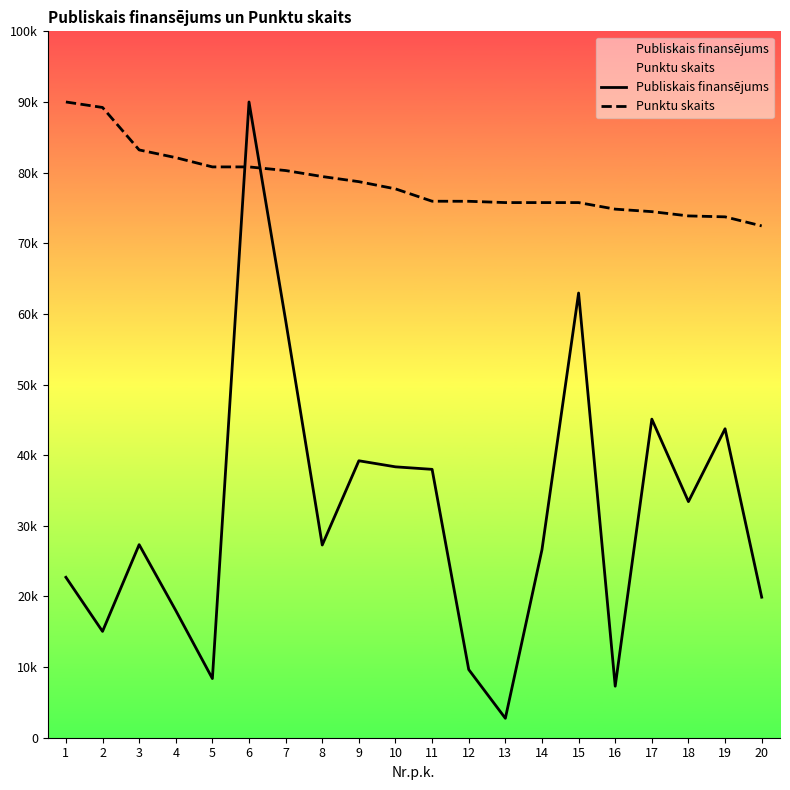

Is the value of Publiskais finansējums at 2 greater than the value of Punktu skaits at 19?

No